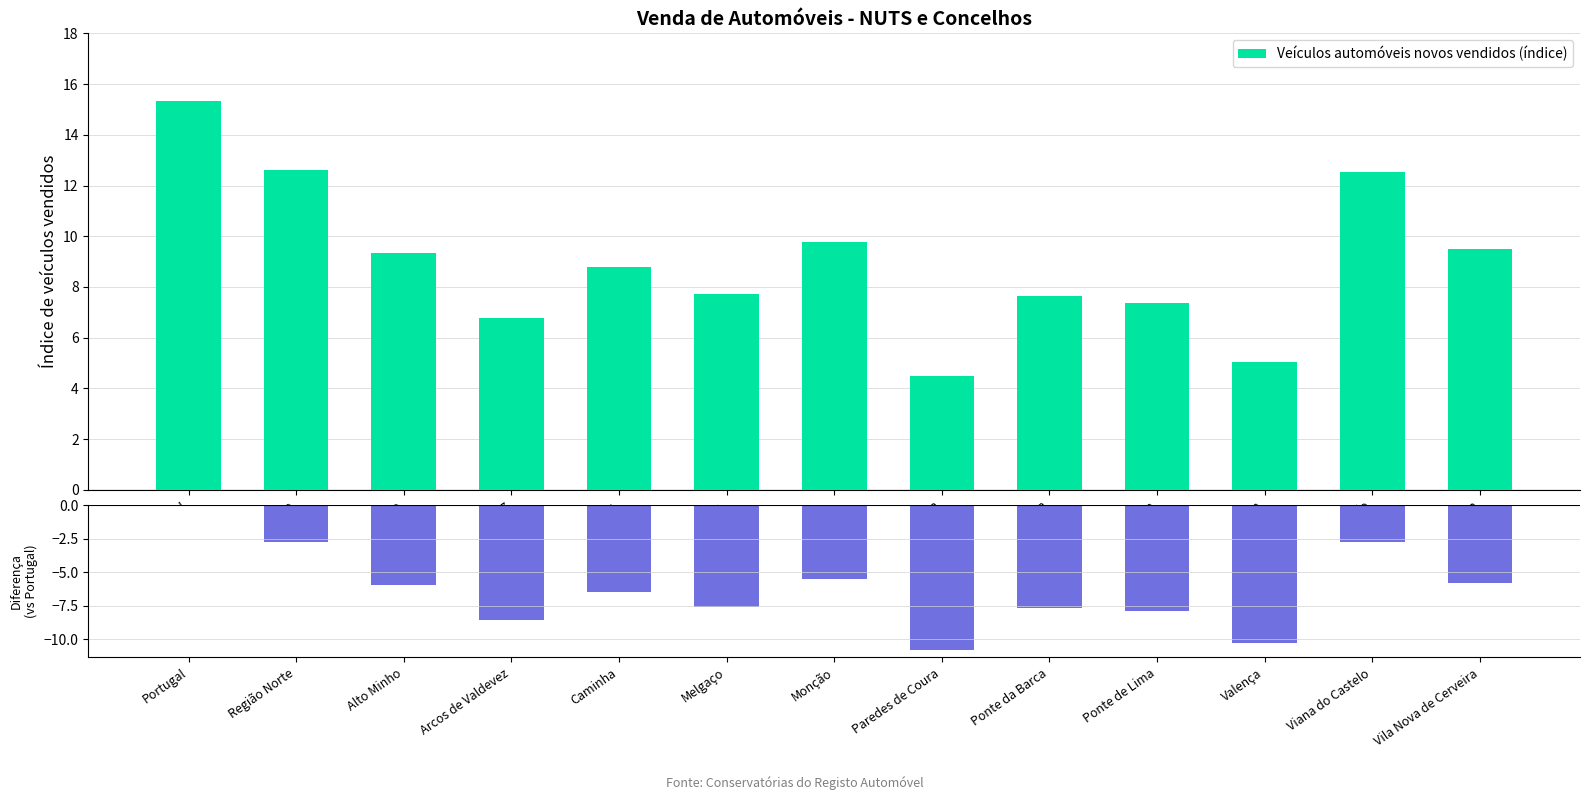

What position from the left is Paredes de Coura?

8